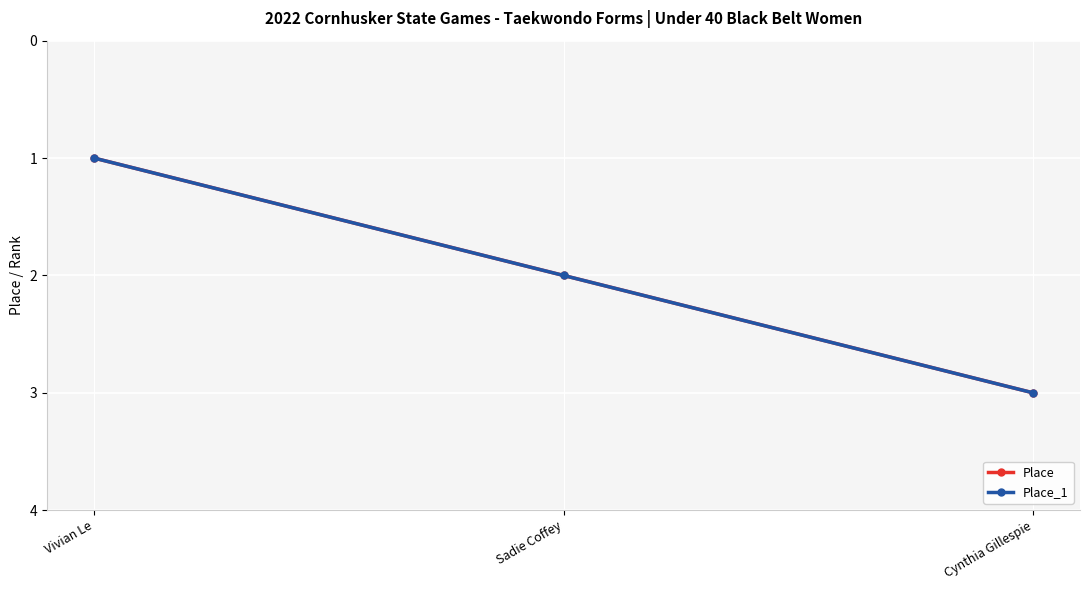

Reading right to left, extract all data points from this chart.

Place: Cynthia Gillespie=3	Sadie Coffey=2	Vivian Le=1
Place_1: Cynthia Gillespie=3	Sadie Coffey=2	Vivian Le=1